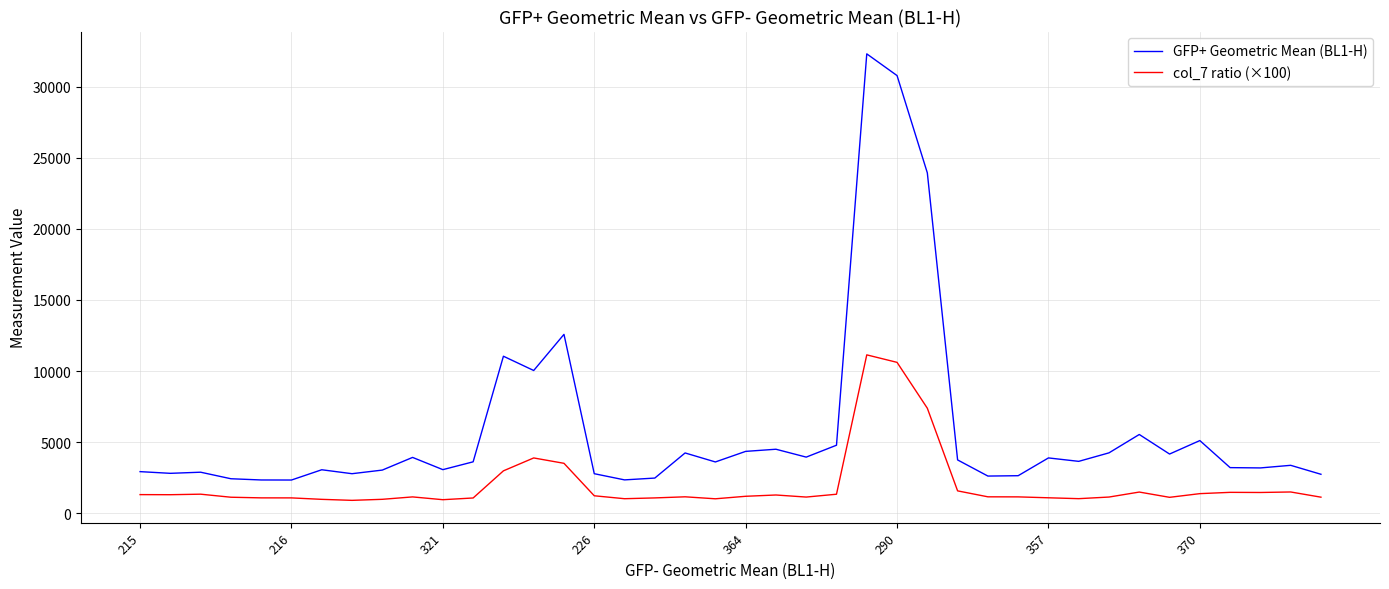

True or false: col_7 ratio (×100) has more than 2 interior local peaks.

True